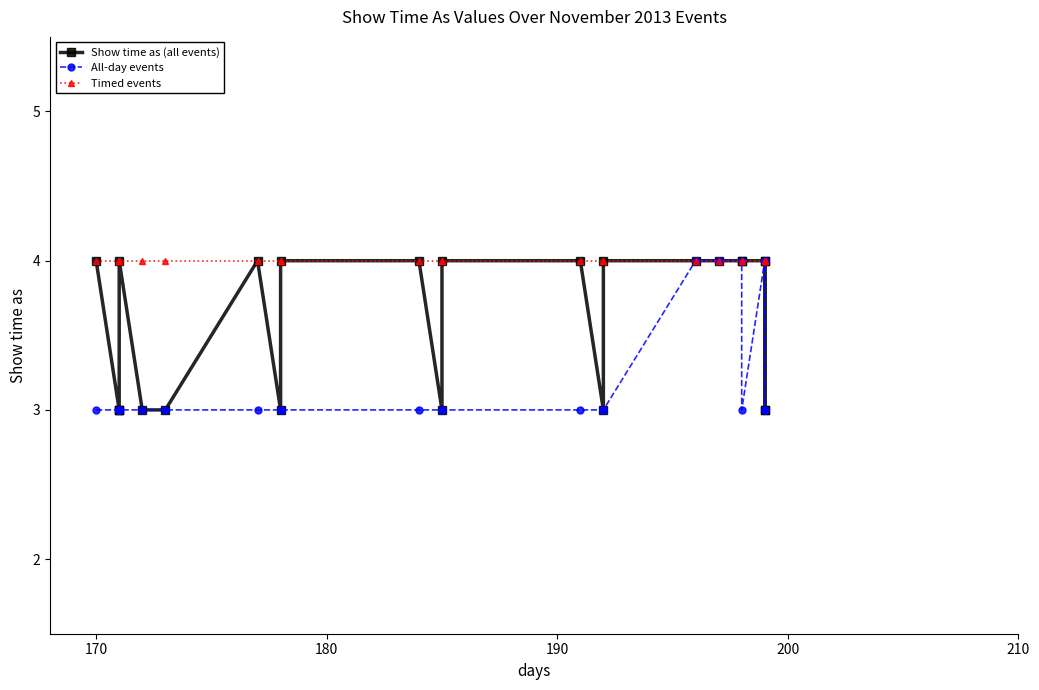

What is the value of the All-day events point at the 24th from the left?

4